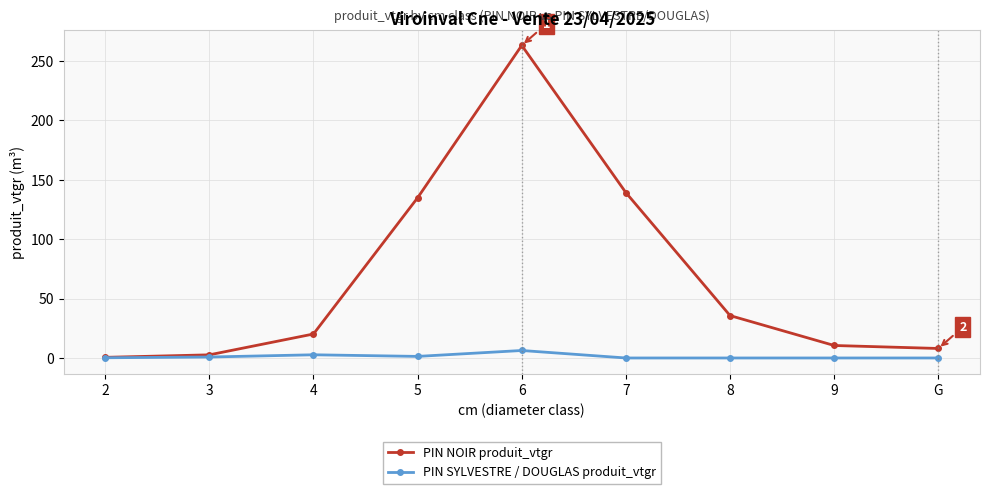

What is the label of the 2nd point from the left?

3